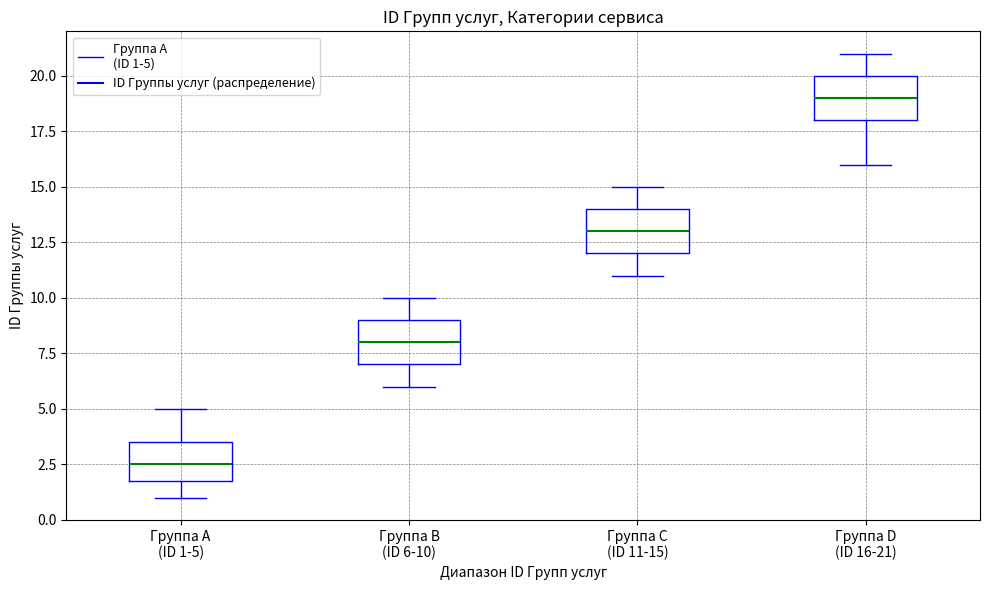

Reading left to right, transcribe this box plot: for each box, give where its median line is, the range the box spans, and where its two whiskers end, as read against the y-axis. The values are not printed on the chart, so give them approximately, as read against the axis.

Группа A (ID 1-5): median 2.5, box 2.0 to 3.5, whiskers 1.0 to 5.0
Группа B (ID 6-10): median 8.0, box 7.0 to 9.0, whiskers 6.0 to 10.0
Группа C (ID 11-15): median 13.0, box 12.0 to 14.0, whiskers 11.0 to 15.0
Группа D (ID 16-21): median 19.0, box 18.0 to 20.0, whiskers 16.0 to 21.0